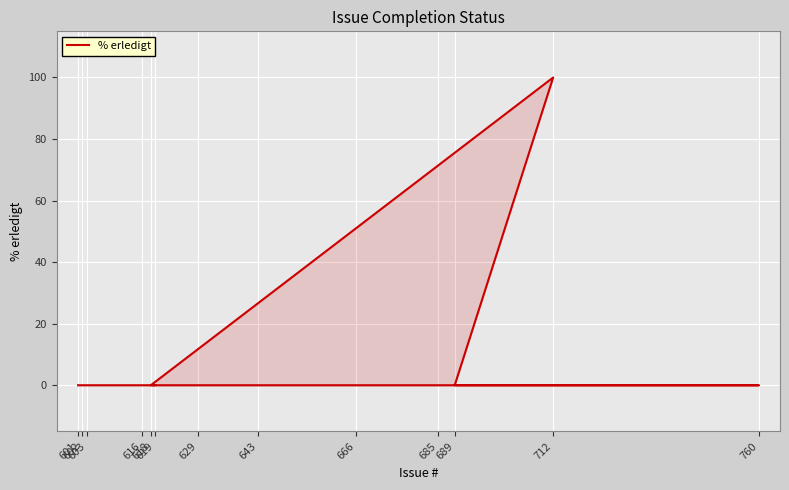

True or false: there are more than 1 points higher than both neighbors.

False